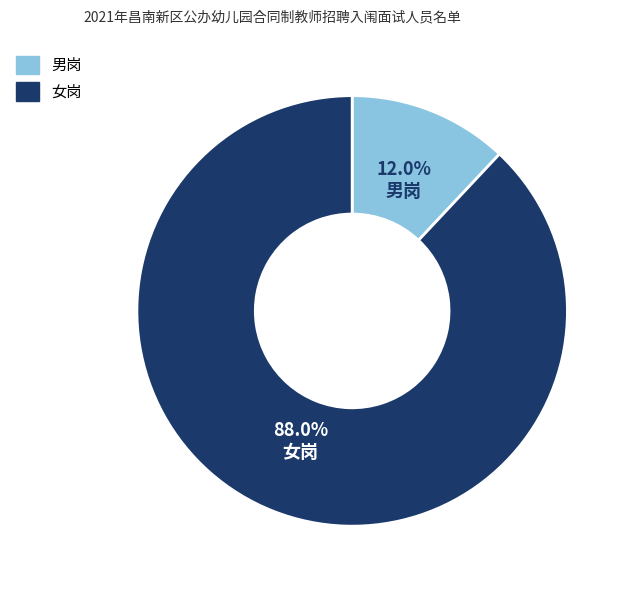

What is the ratio of the value at 女岗 to the value at 男岗?

7.3